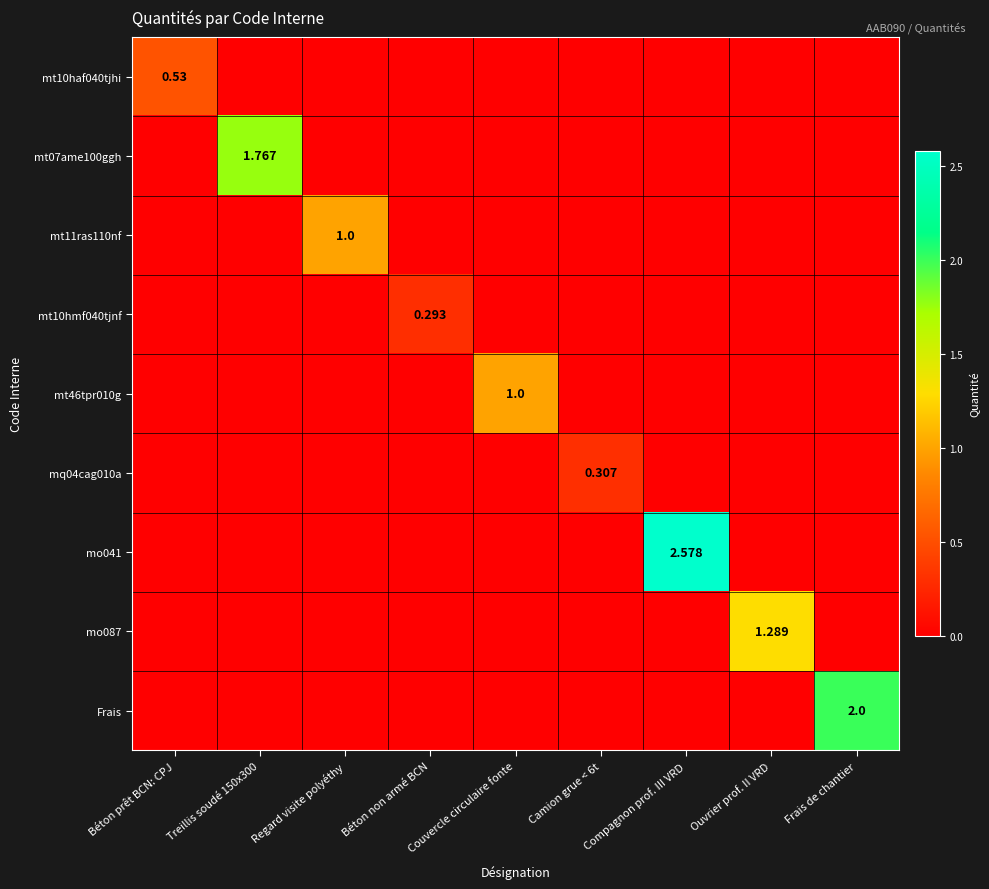

At which category is the sum across all series the highest?

Compagnon prof. III VRD